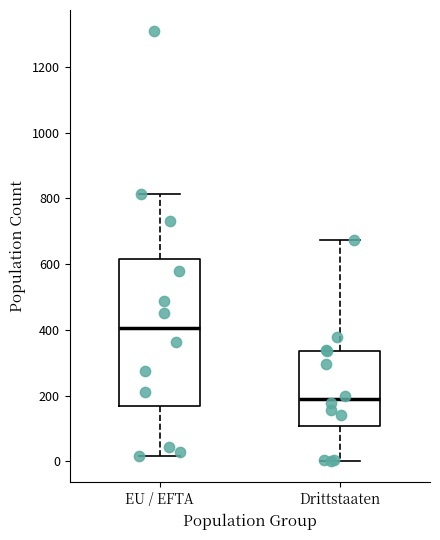

Which box is the tallest, from its lower edge to its upper edge?

EU / EFTA